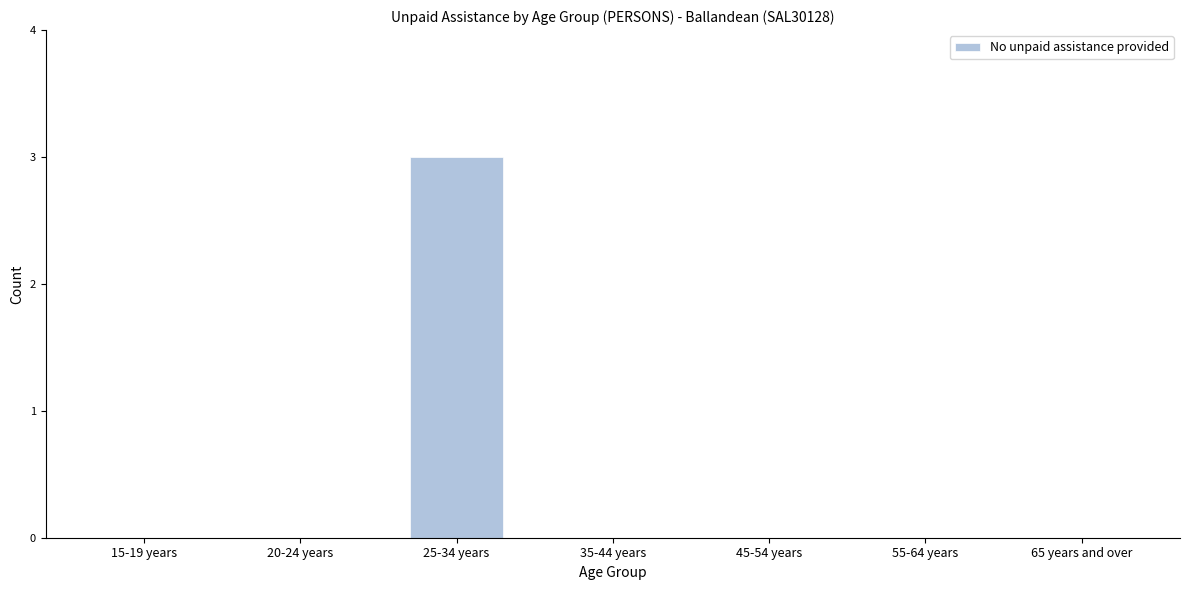

Reading right to left, what are all the values shown in this chart?

65 years and over=0	55-64 years=0	45-54 years=0	35-44 years=0	25-34 years=3	20-24 years=0	15-19 years=0